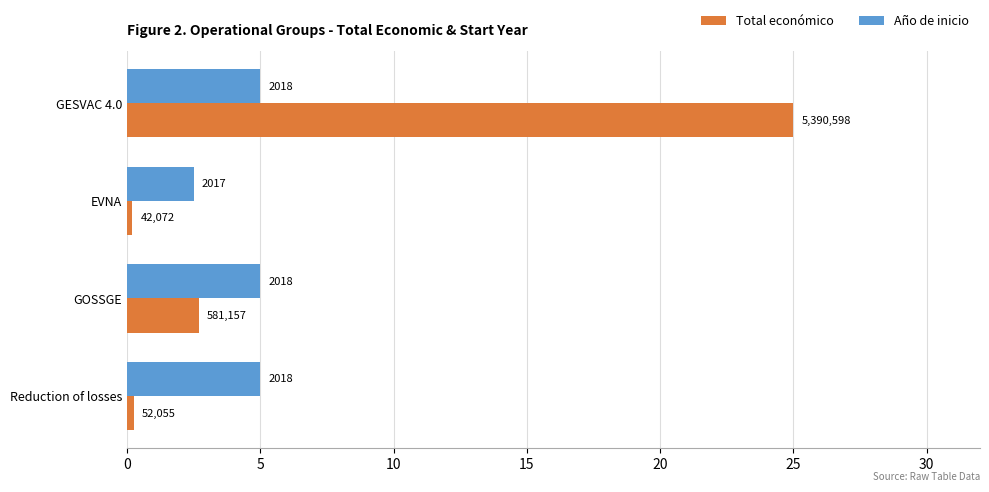

Which series has the widest spread of values?

Total económico